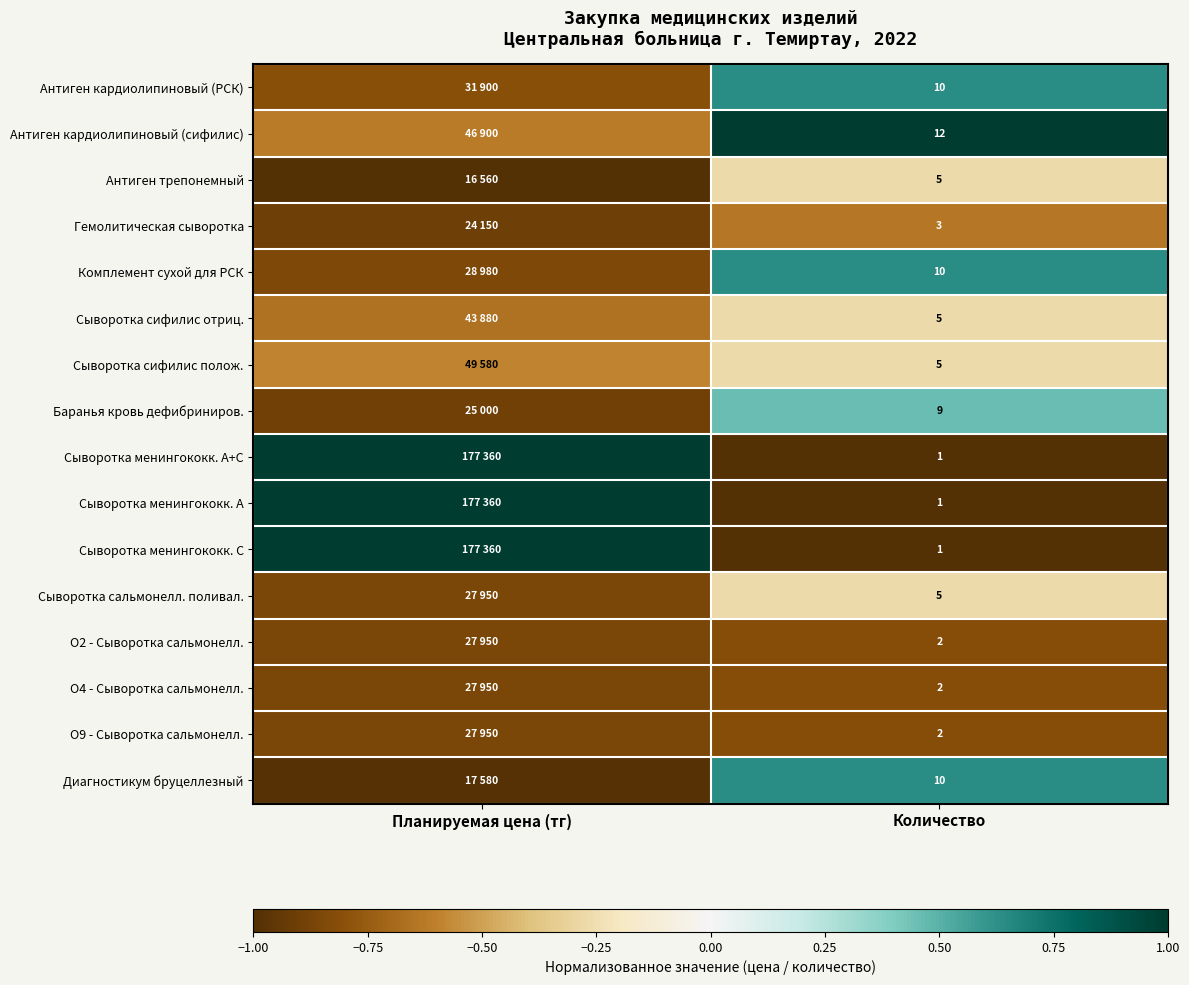

List the series in order of their peak value, highest first.

Антиген кардиолипиновый (сифилис), Сыворотка менингококк. A+C, Сыворотка менингококк. A, Сыворотка менингококк. C, Антиген кардиолипиновый (РСК), Комплемент сухой для РСК, Диагностикум бруцеллезный, Баранья кровь дефибриниров., Антиген трепонемный, Сыворотка сифилис отриц., Сыворотка сифилис полож., Сыворотка сальмонелл. поливал., Гемолитическая сыворотка, O2 - Сыворотка сальмонелл., O4 - Сыворотка сальмонелл., O9 - Сыворотка сальмонелл.